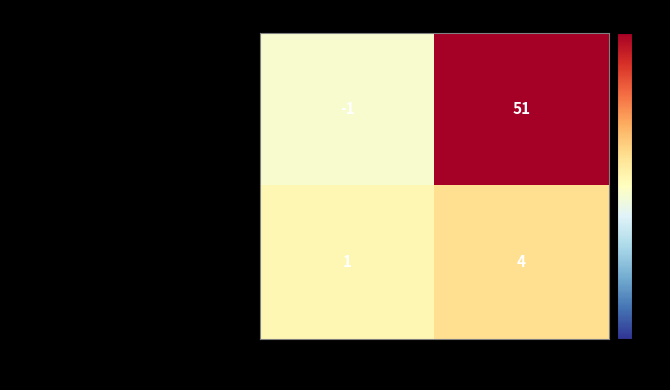

Rank the series at 1 from lowest to highest value.

ed370413be5f8087c12d120e658c80d4d01a321…, df929ca0d0753abe944ffa774a78142e3df02c4…